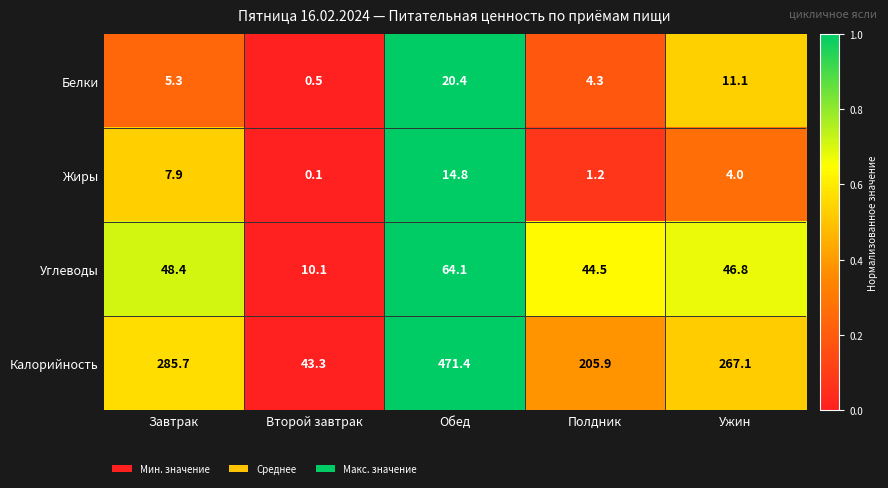

Which category has the highest value across all series?

Обед